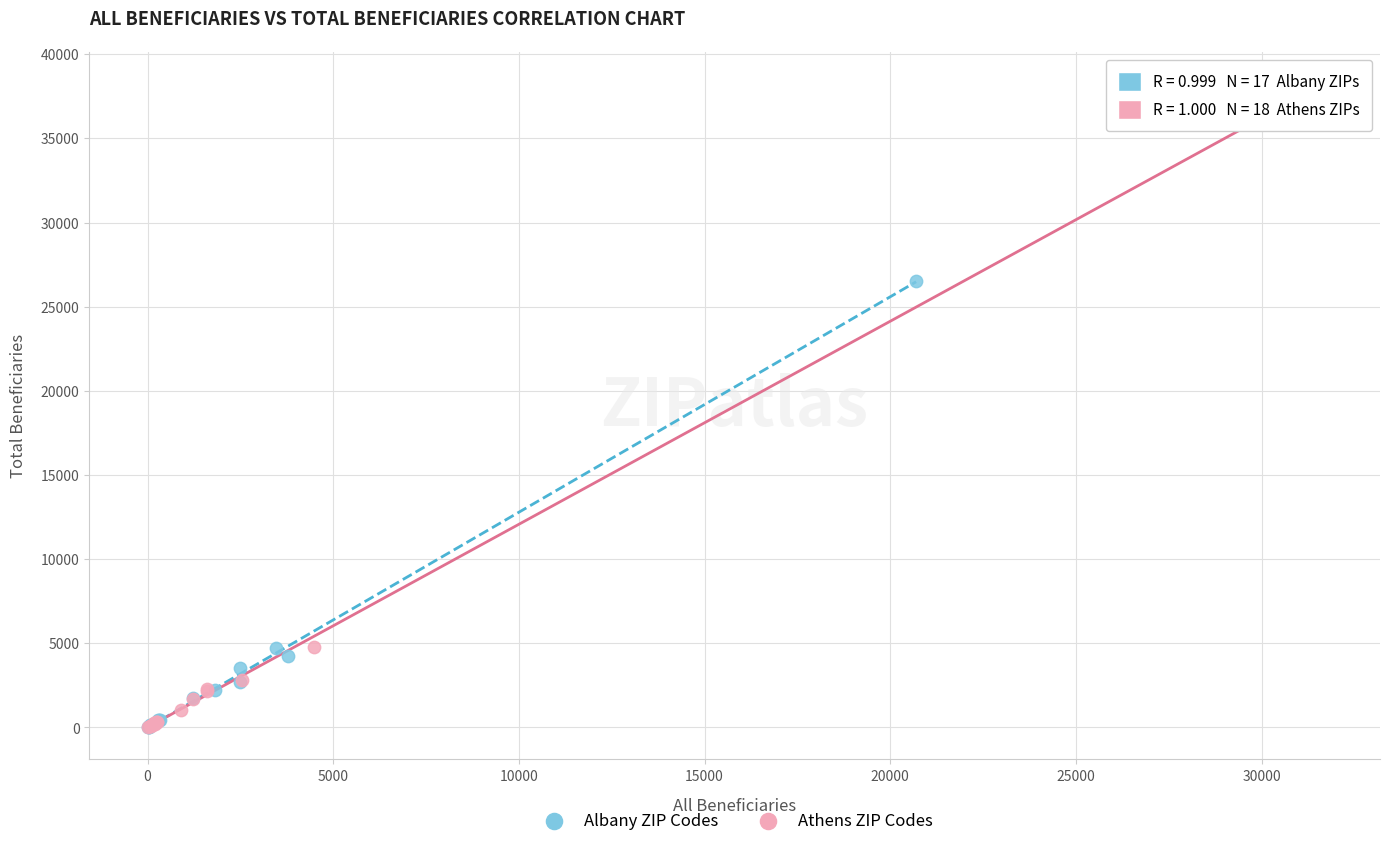

Which series has the largest Y range (max minus min)?

Athens ZIP Codes